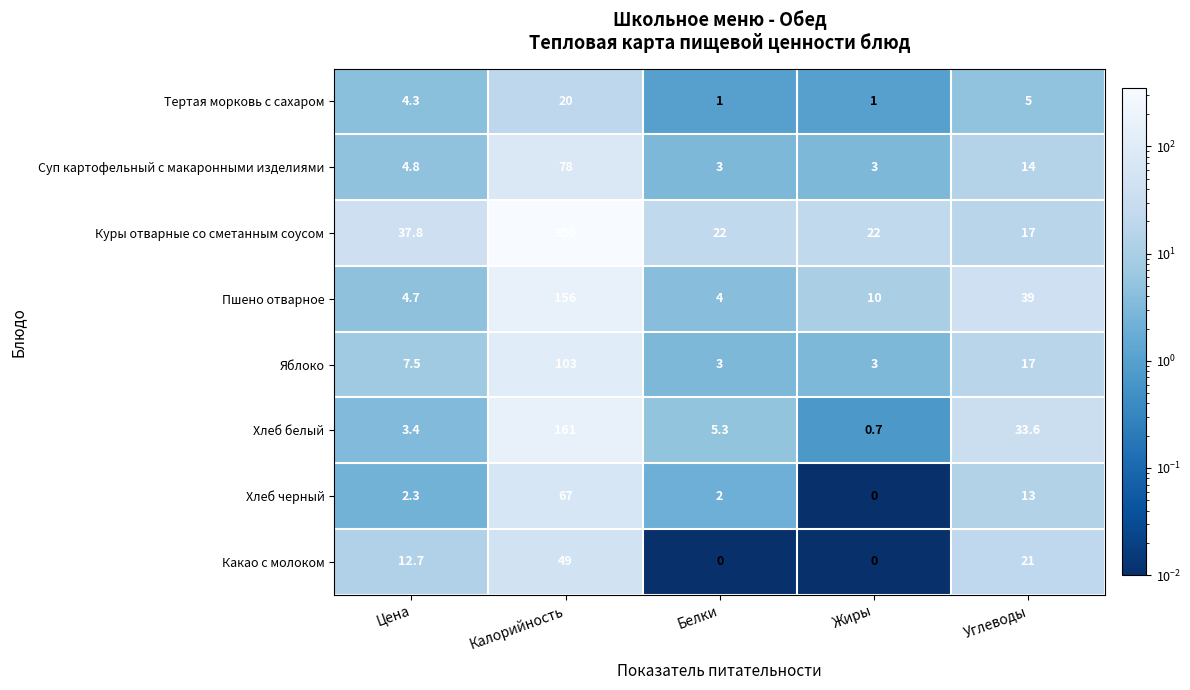

How many data points does each series have?

5